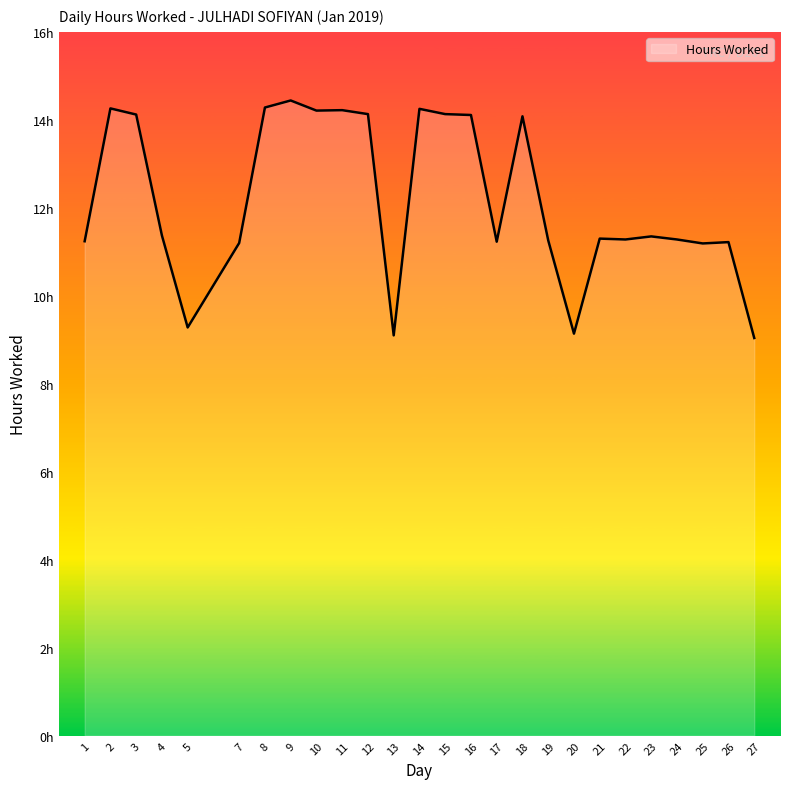

True or false: there are more than 2 points higher than both neighbors.

True